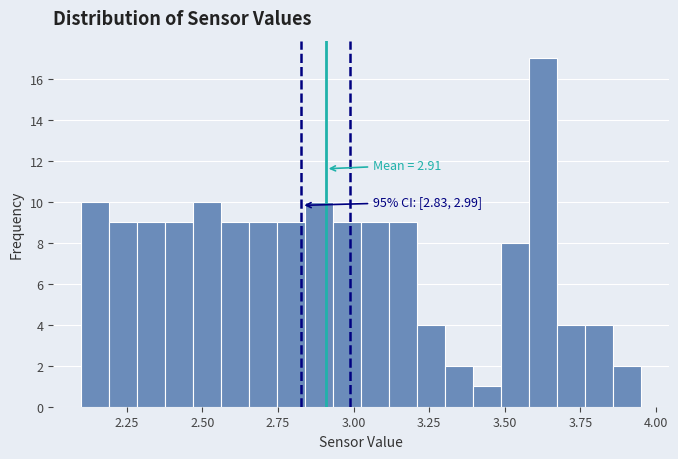

Read against the x-axis, roughly where is the centre of the tallest bar?

3.65